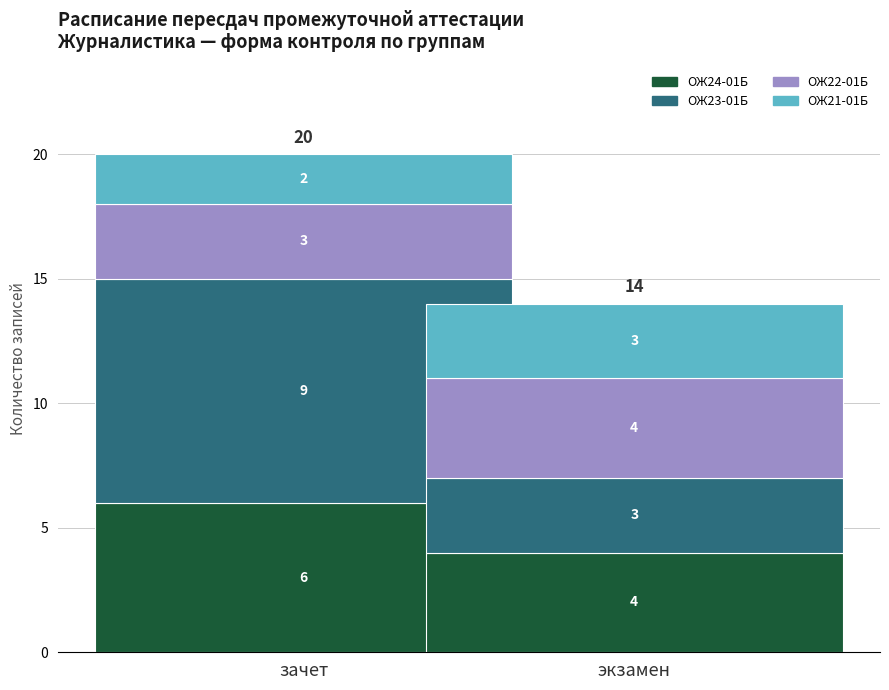

Are the bars grouped side by side (vs. stacked)?

No